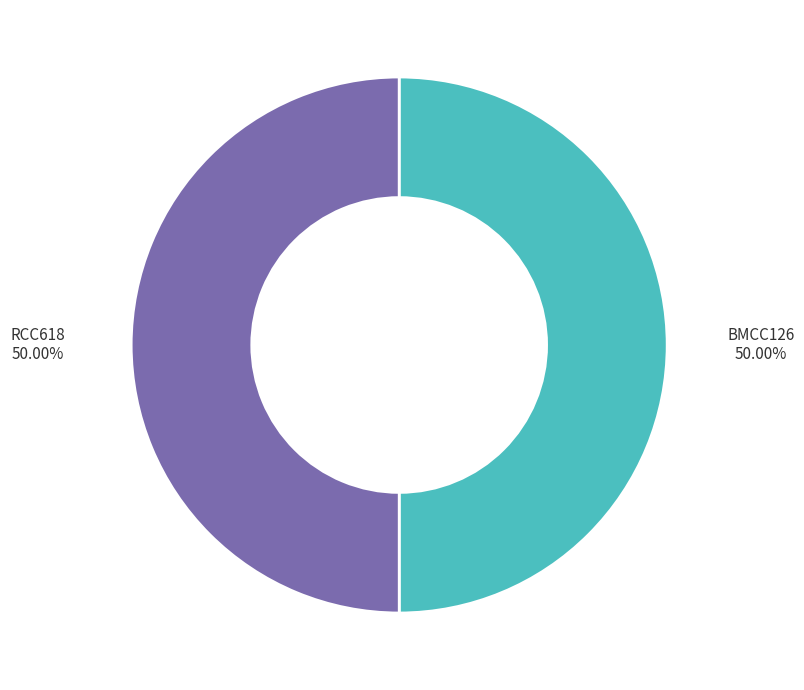

How many segments does this pie chart have?

2